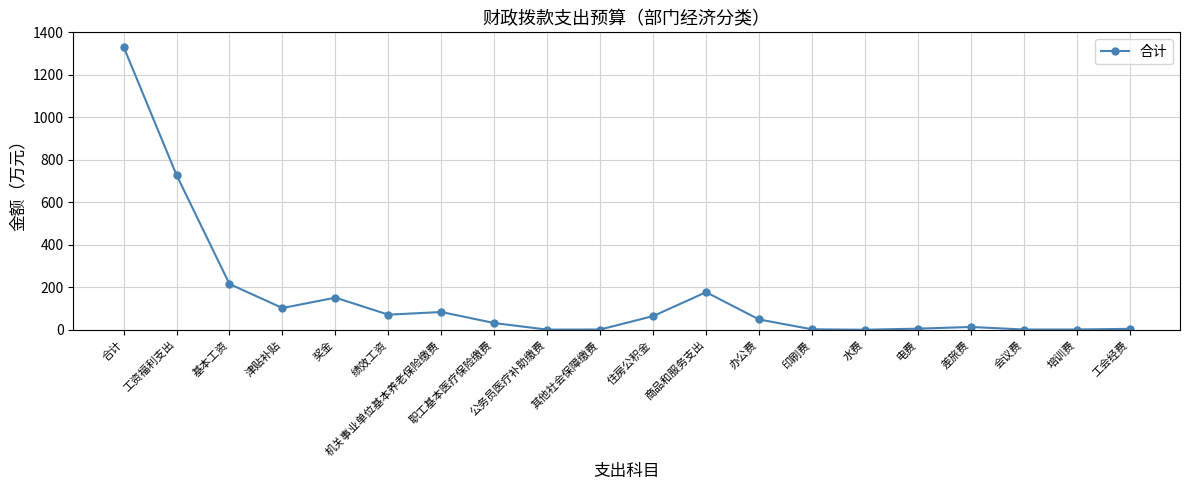

What is the ratio of the value at 公务员医疗补助缴费 to the value at 培训费?

0.8